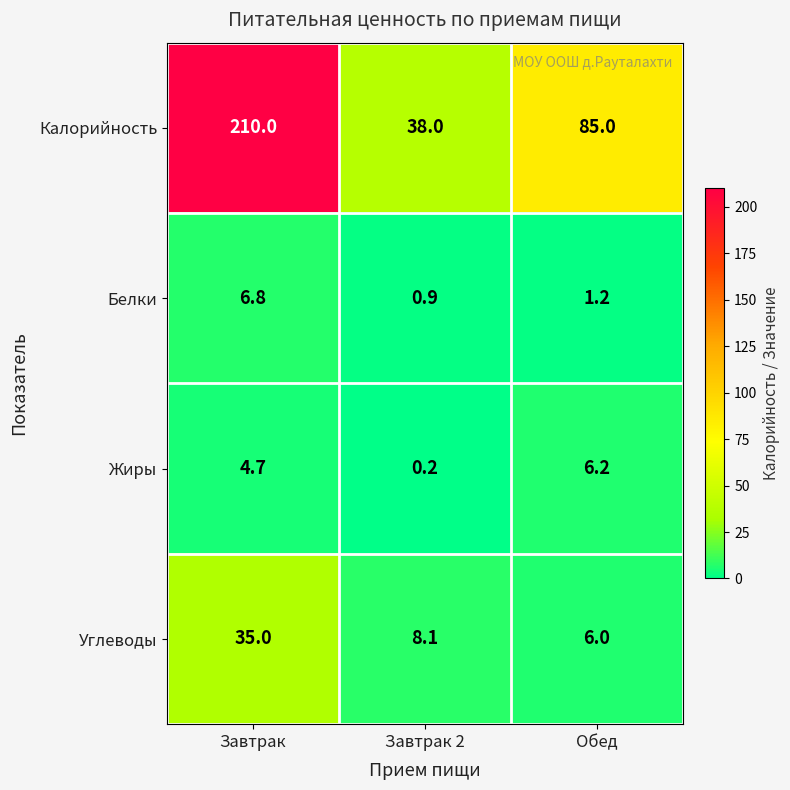

Reading right to left, what are all the values shown in this chart?

Калорийность: Обед=85.0	Завтрак 2=38.0	Завтрак=210.0
Белки: Обед=1.2	Завтрак 2=0.9	Завтрак=6.8
Жиры: Обед=6.2	Завтрак 2=0.2	Завтрак=4.7
Углеводы: Обед=6.0	Завтрак 2=8.1	Завтрак=35.0